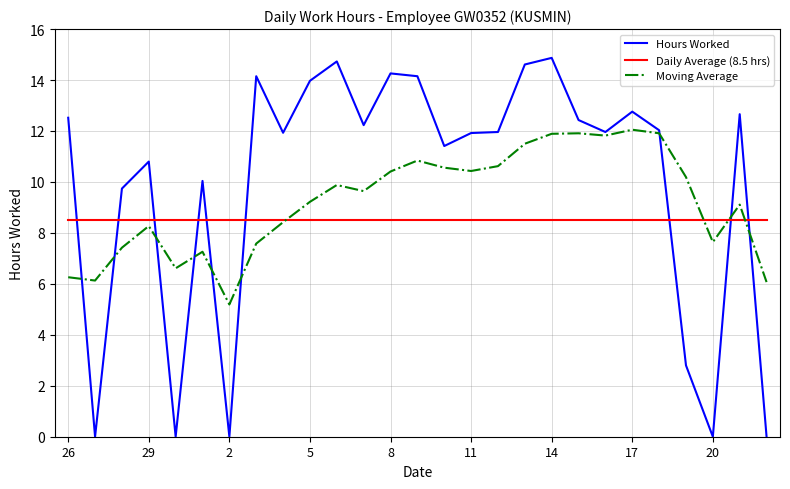

What is the greatest value displayed?

14.9